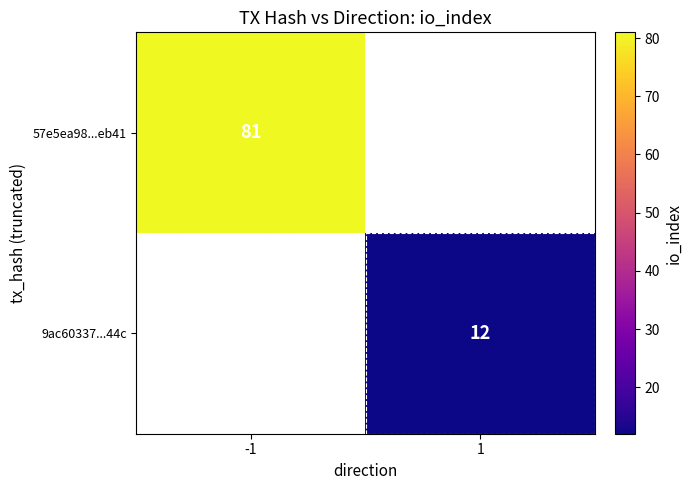

Is it true that 9ac60337...44c equals 12 at 1?

True